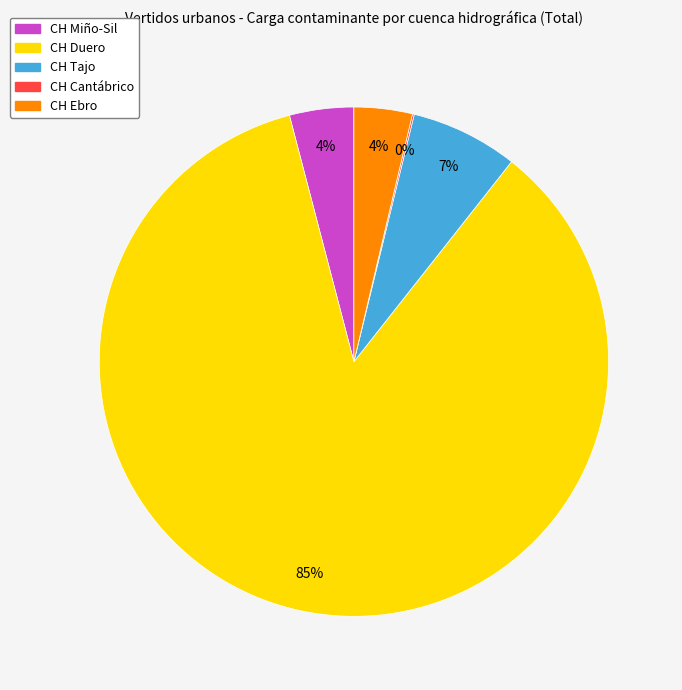

What is the largest slice in the pie chart?

CH Duero